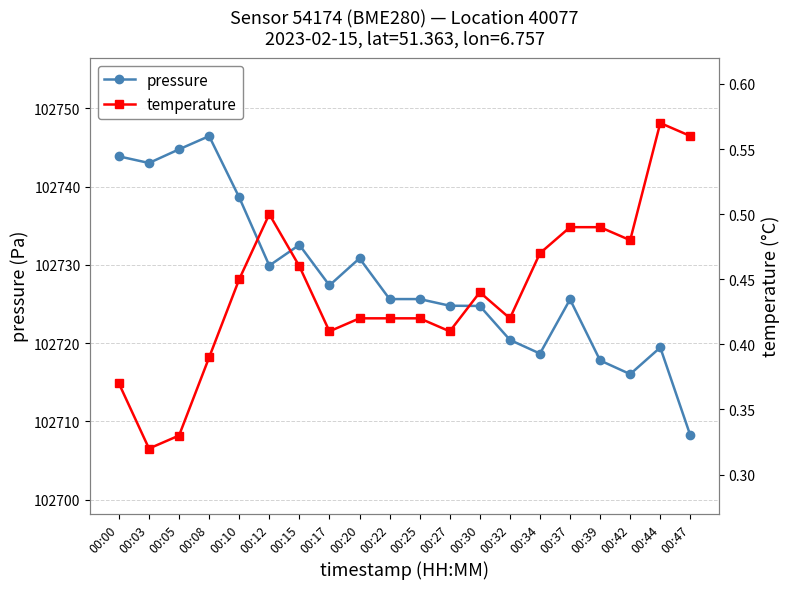

Which series has the widest spread of values?

pressure